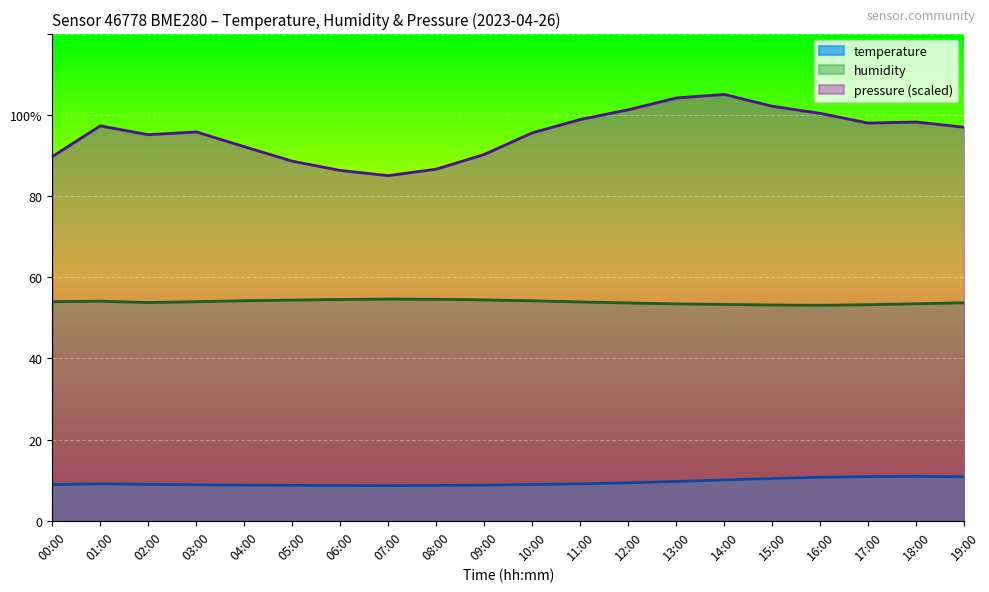

What is the minimum value shown in the chart?

8.7